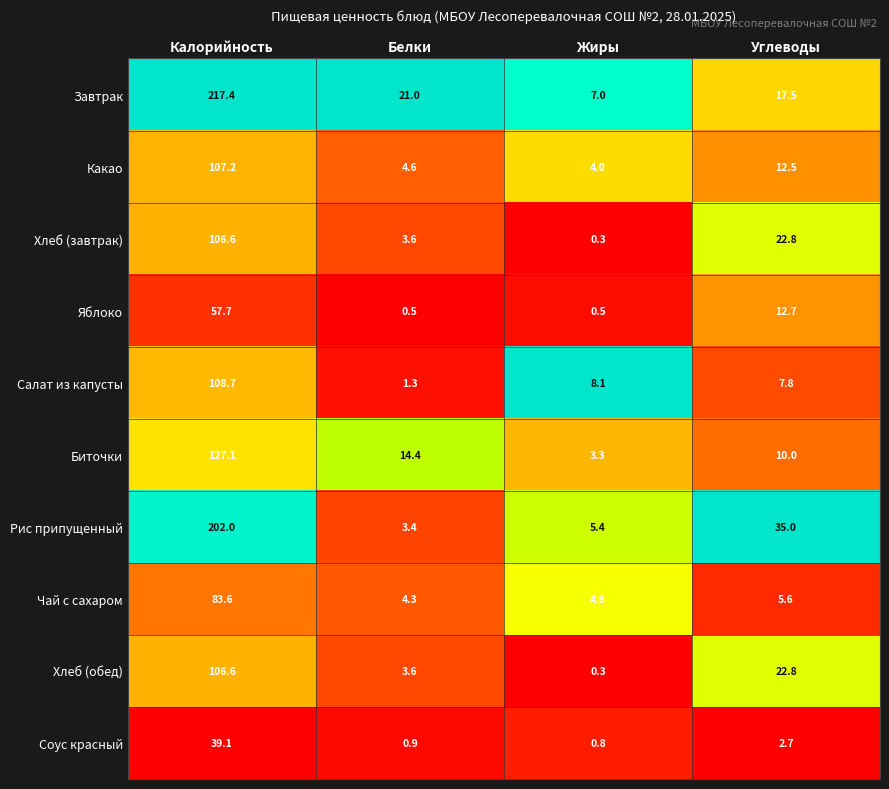

Where does the Салат из капусты series first go above 8?

Калорийность